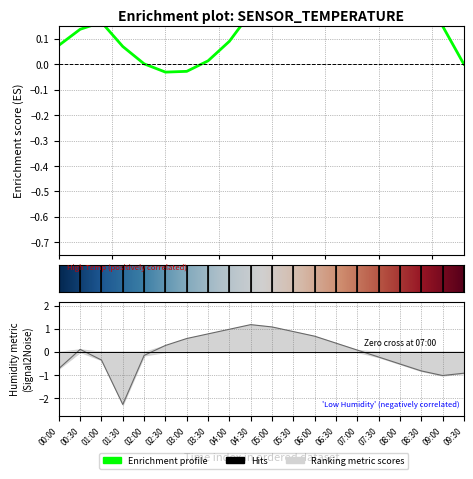

What position from the right is 00:00?

20